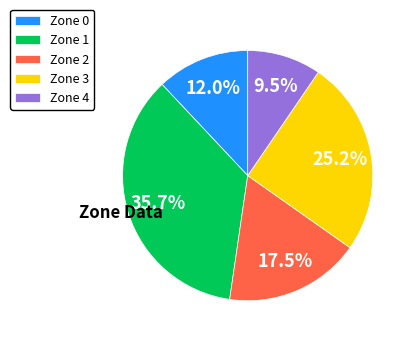

Rank the categories by value from lowest to highest.

Zone 4, Zone 0, Zone 2, Zone 3, Zone 1